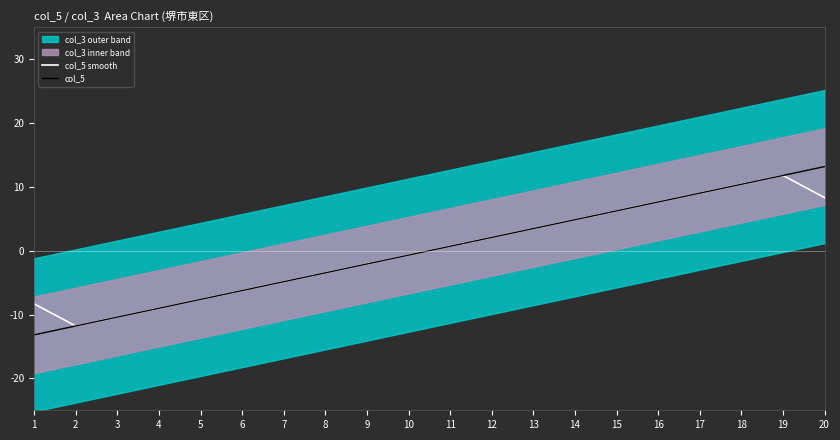

Reading left to right, what are all the values shown in this chart?

col_5 smooth: 1=-8.3	2=-11.8	3=-10.4	4=-9.0	5=-7.6	6=-6.2	7=-4.9	8=-3.5	9=-2.1	10=-0.7	11=0.7	12=2.1	13=3.5	14=4.9	15=6.2	16=7.6	17=9.0	18=10.4	19=11.8	20=8.3
col_5: 1=-13.2	2=-11.8	3=-10.4	4=-9.0	5=-7.6	6=-6.2	7=-4.9	8=-3.5	9=-2.1	10=-0.7	11=0.7	12=2.1	13=3.5	14=4.9	15=6.2	16=7.6	17=9.0	18=10.4	19=11.8	20=13.2